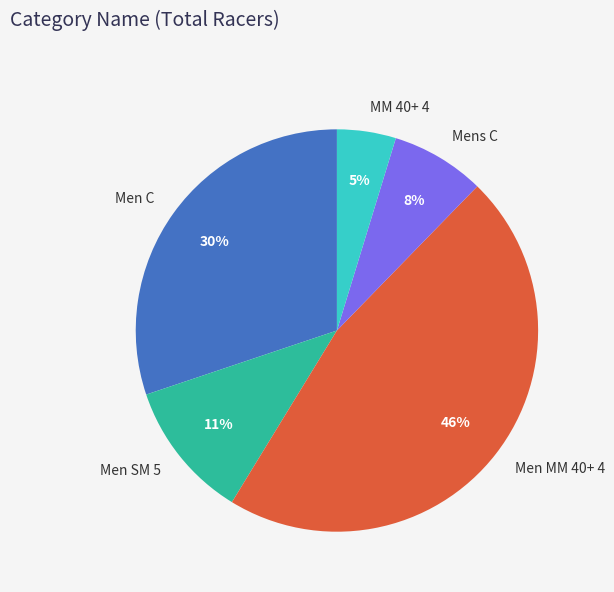

To the nearest percent, what is the difference between the Men SM 5 and Men MM 40+ 4 slice percentages?

35%